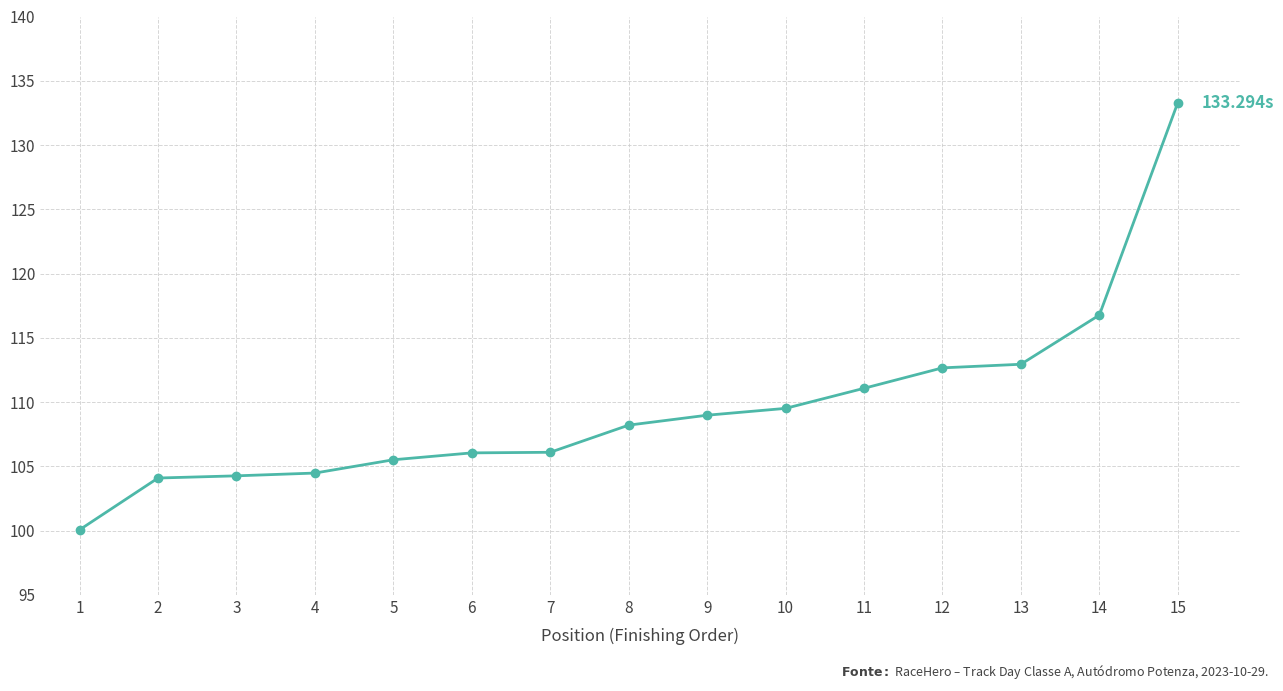

What is the approximate value at 10?

109.5